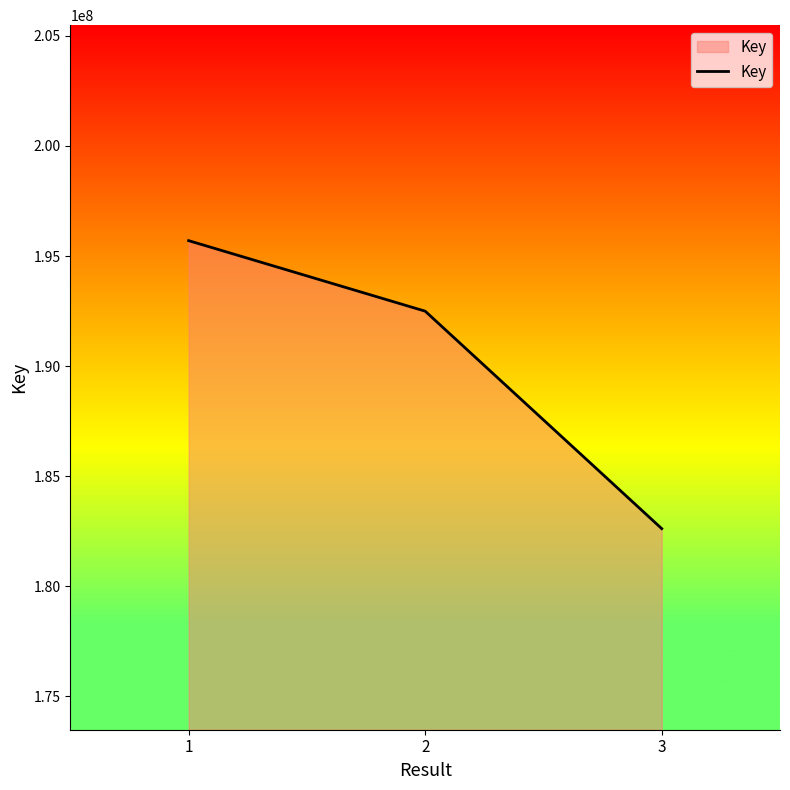

The value at 2 is 80828092. True or false?

False